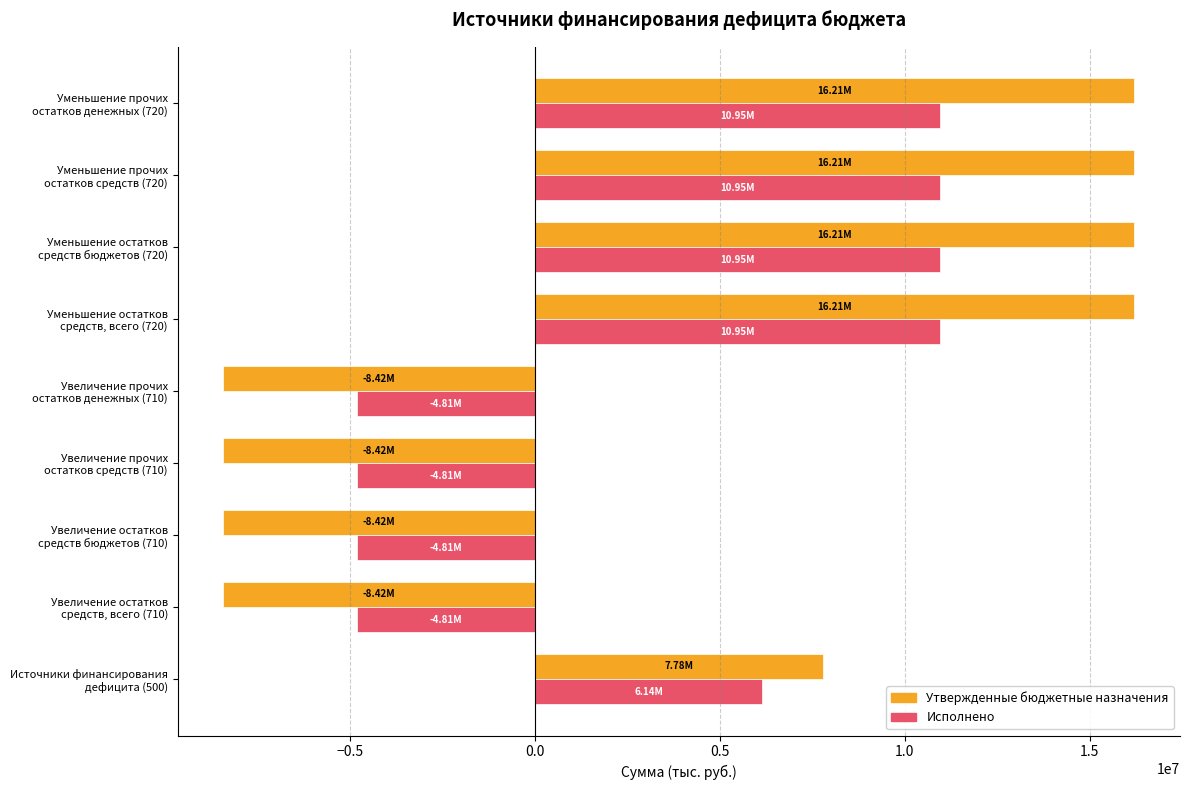

Which series has the largest range (max minus min)?

Утвержденные бюджетные назначения